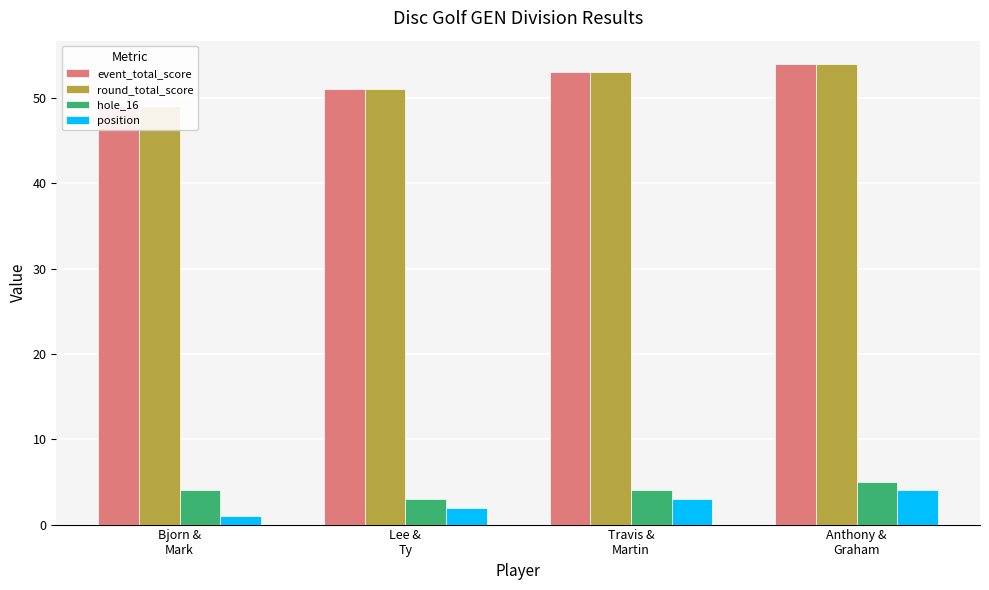

What is the maximum value for position?

4